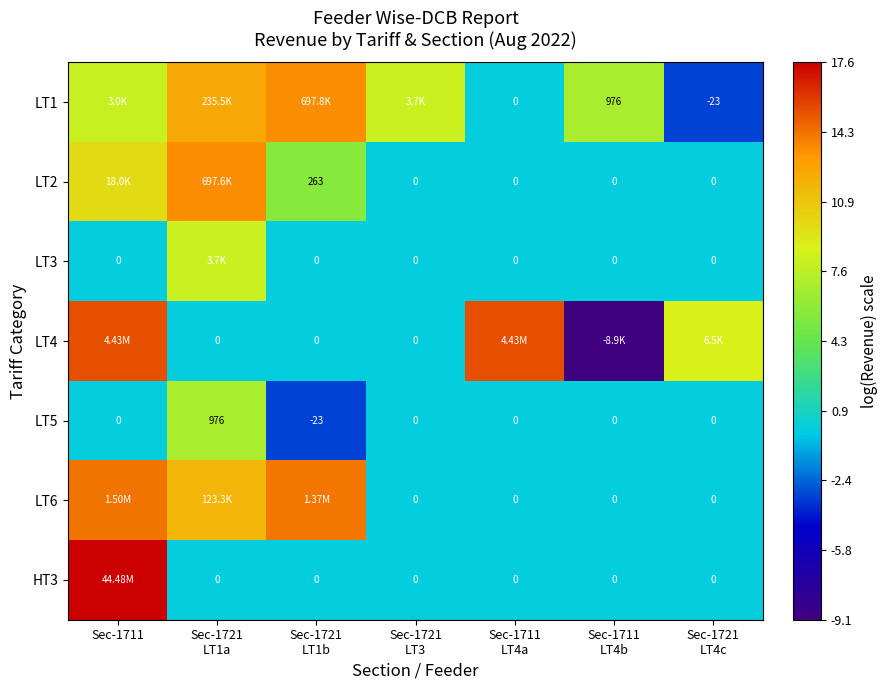

Is it true that LT3 equals 3.7 at Sec-1721 LT3?

False